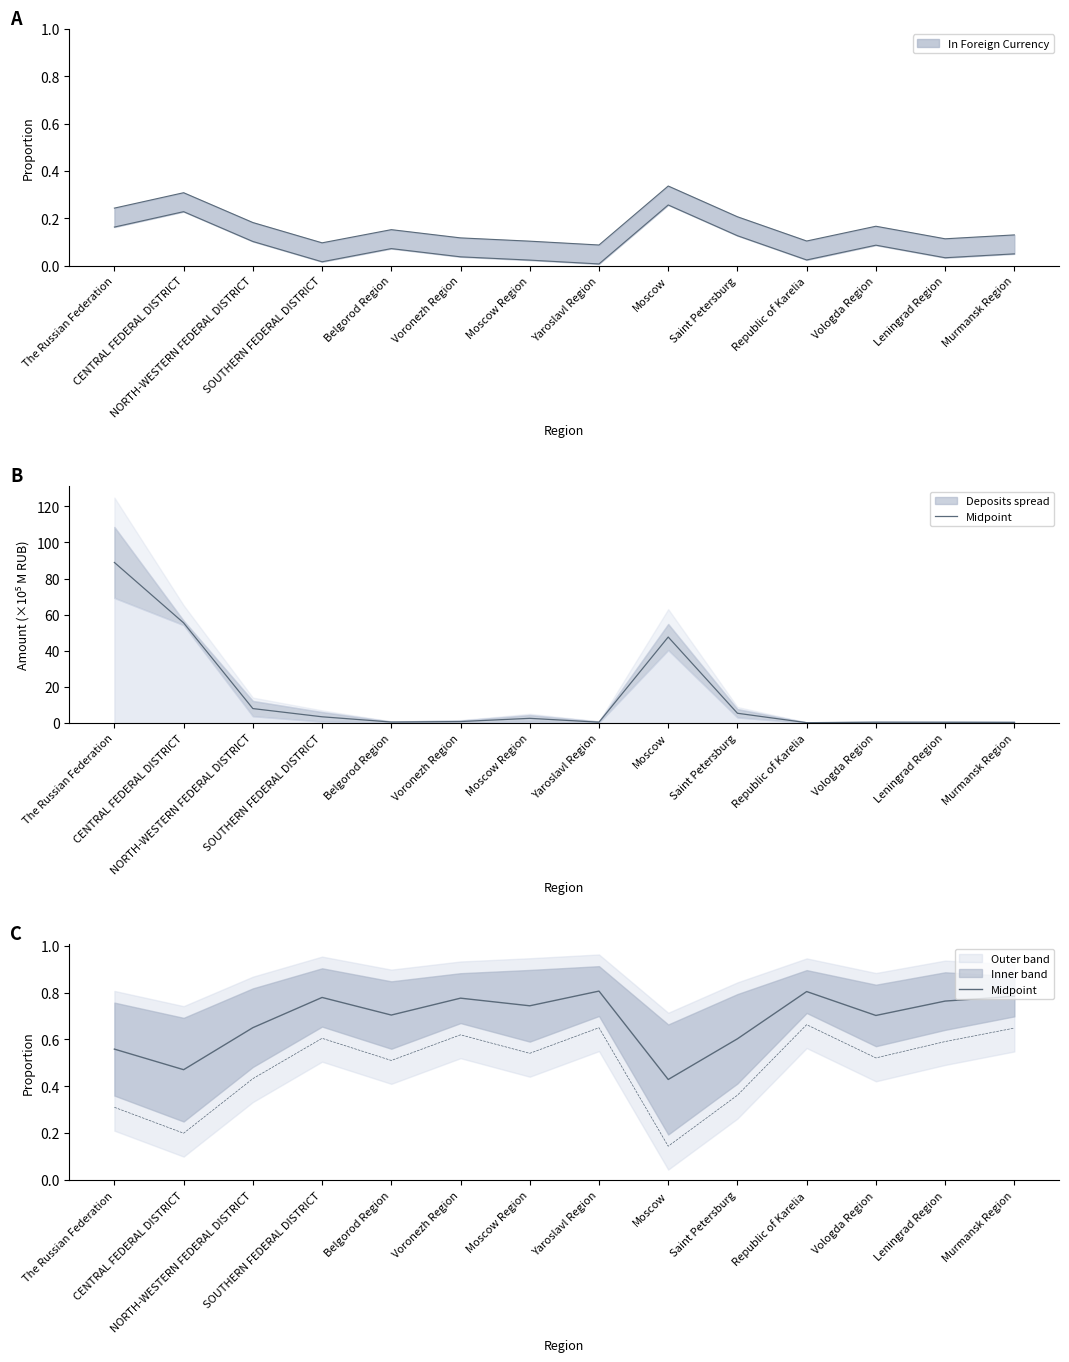

Reading right to left, transcribe all the data shown in this chart.

Murmansk Region=0.8	Leningrad Region=0.8	Vologda Region=0.7	Republic of Karelia=0.8	Saint Petersburg=0.6	Moscow=0.4	Yaroslavl Region=0.8	Moscow Region=0.7	Voronezh Region=0.8	Belgorod Region=0.7	SOUTHERN FEDERAL DISTRICT=0.8	NORTH-WESTERN FEDERAL DISTRICT=0.7	CENTRAL FEDERAL DISTRICT=0.5	The Russian Federation=0.6